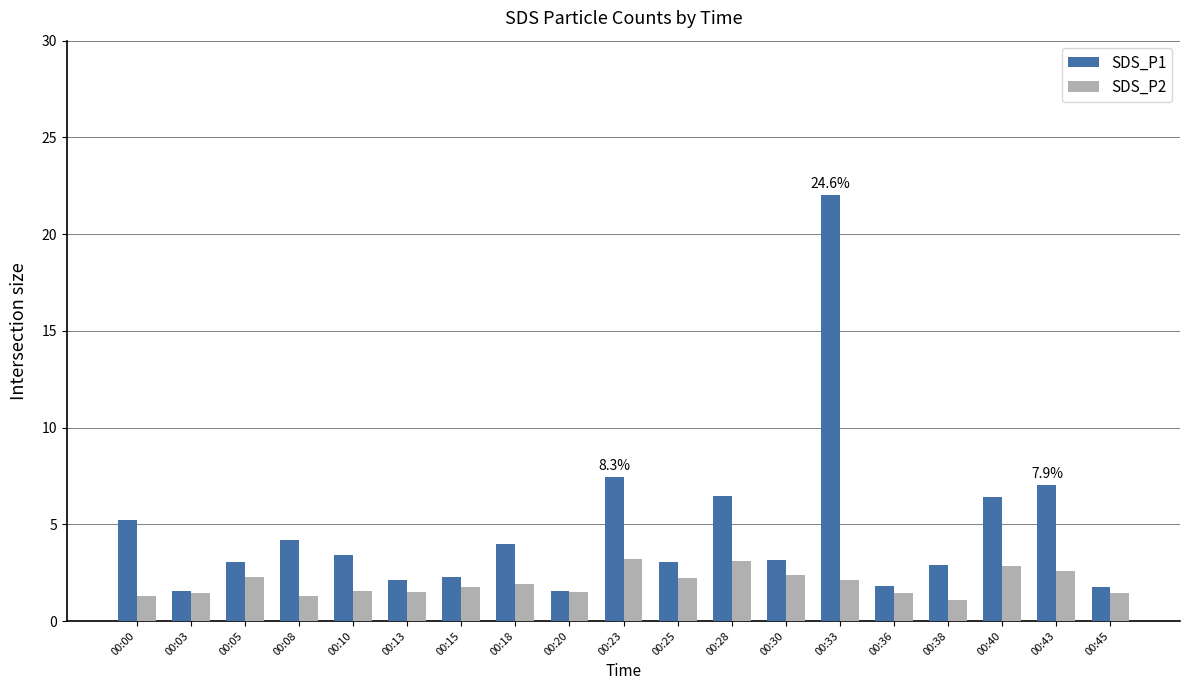

Does the chart contain stacked bars?

No